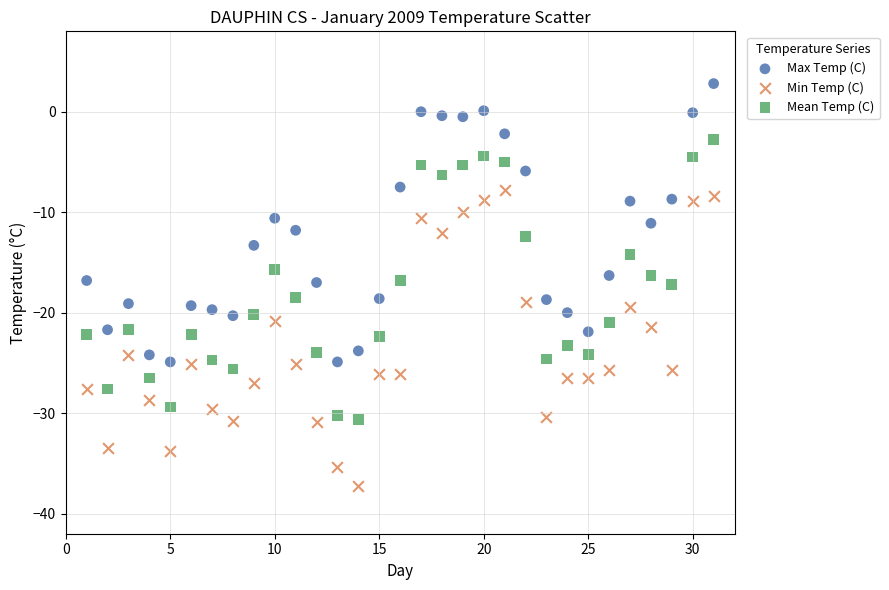

Across all data points, what is the range of X values (max minus min)?

30.0